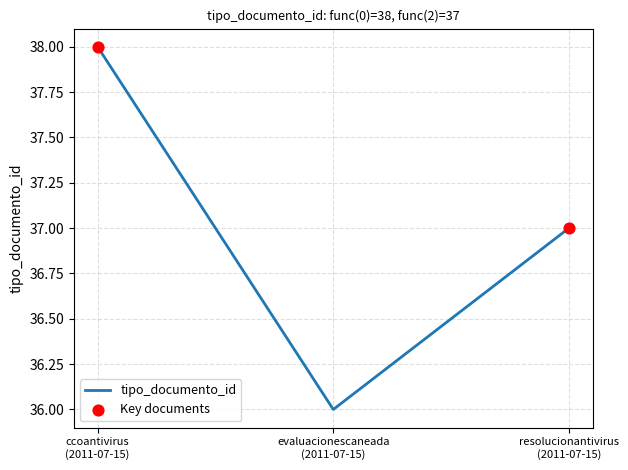

What is the minimum value shown in the chart?

36